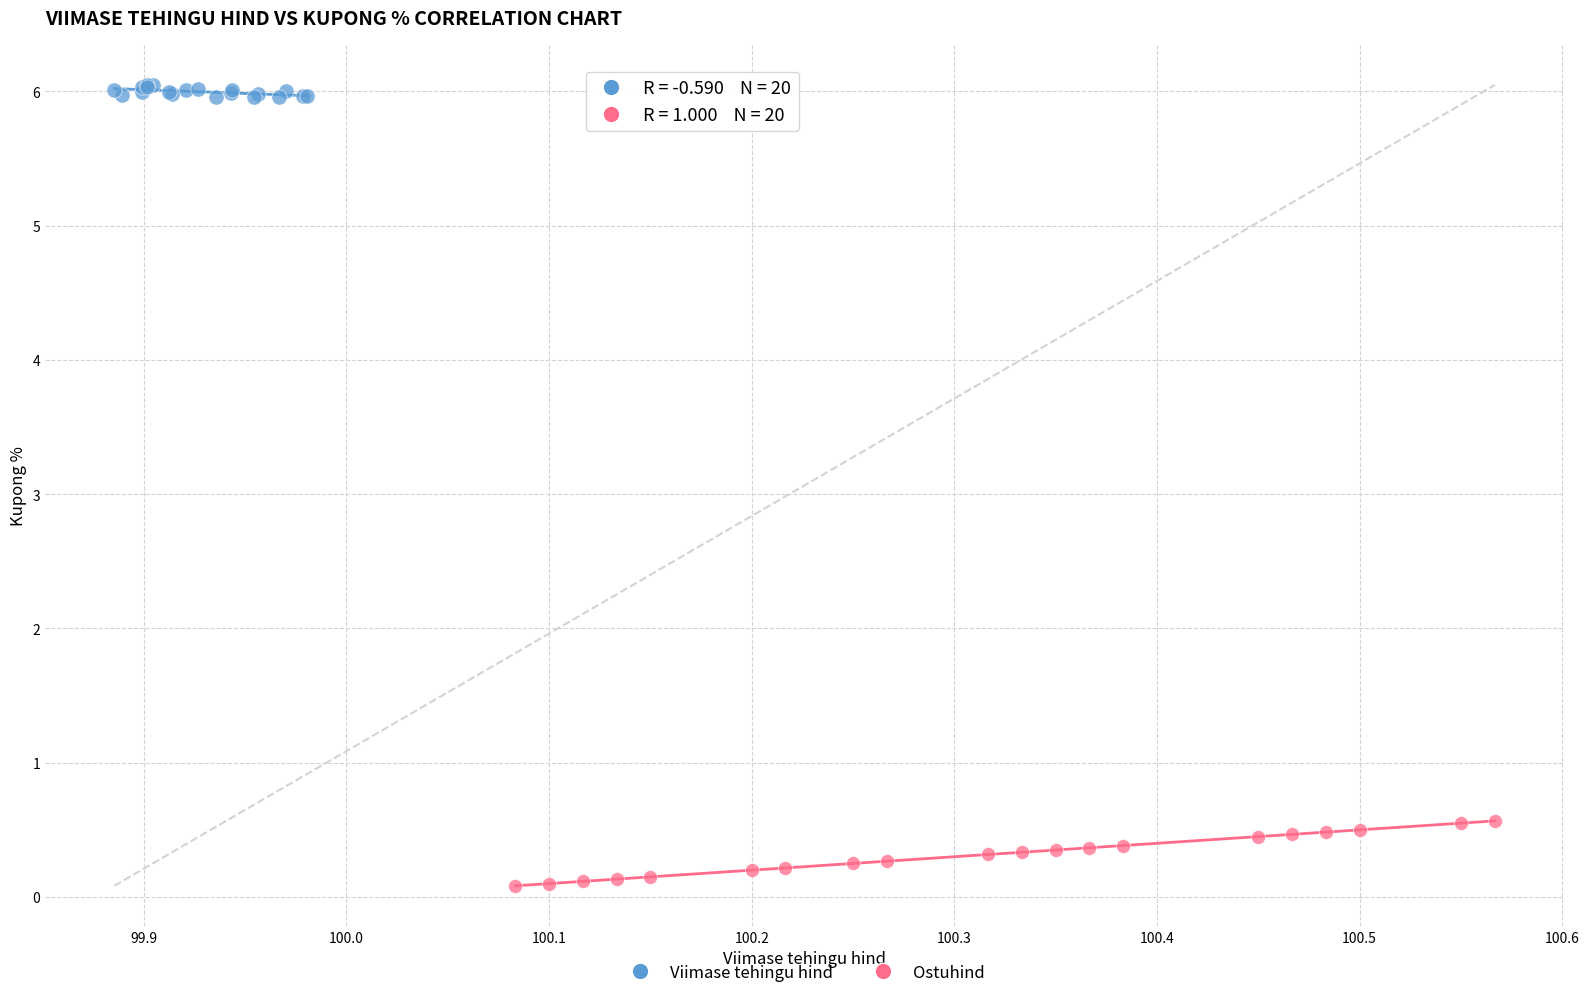

Which series reaches the maximum Y coordinate?

Viimase tehingu hind